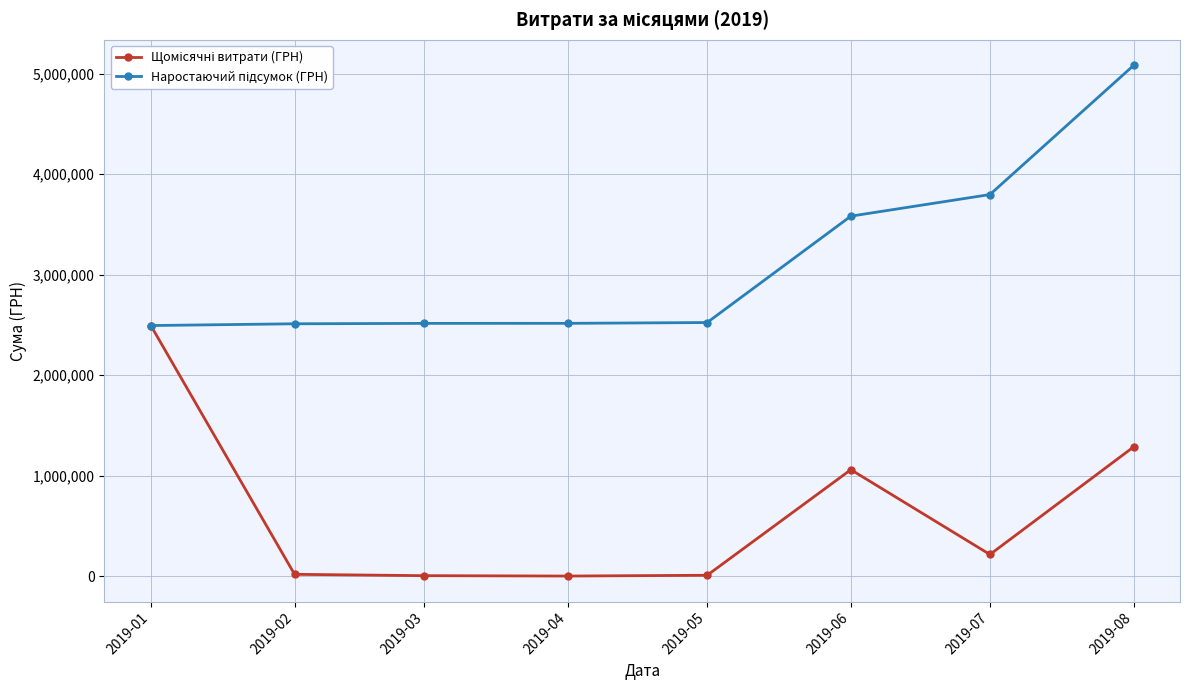

What is the difference between the highest and lowest values at 2019-08?

3798263.9